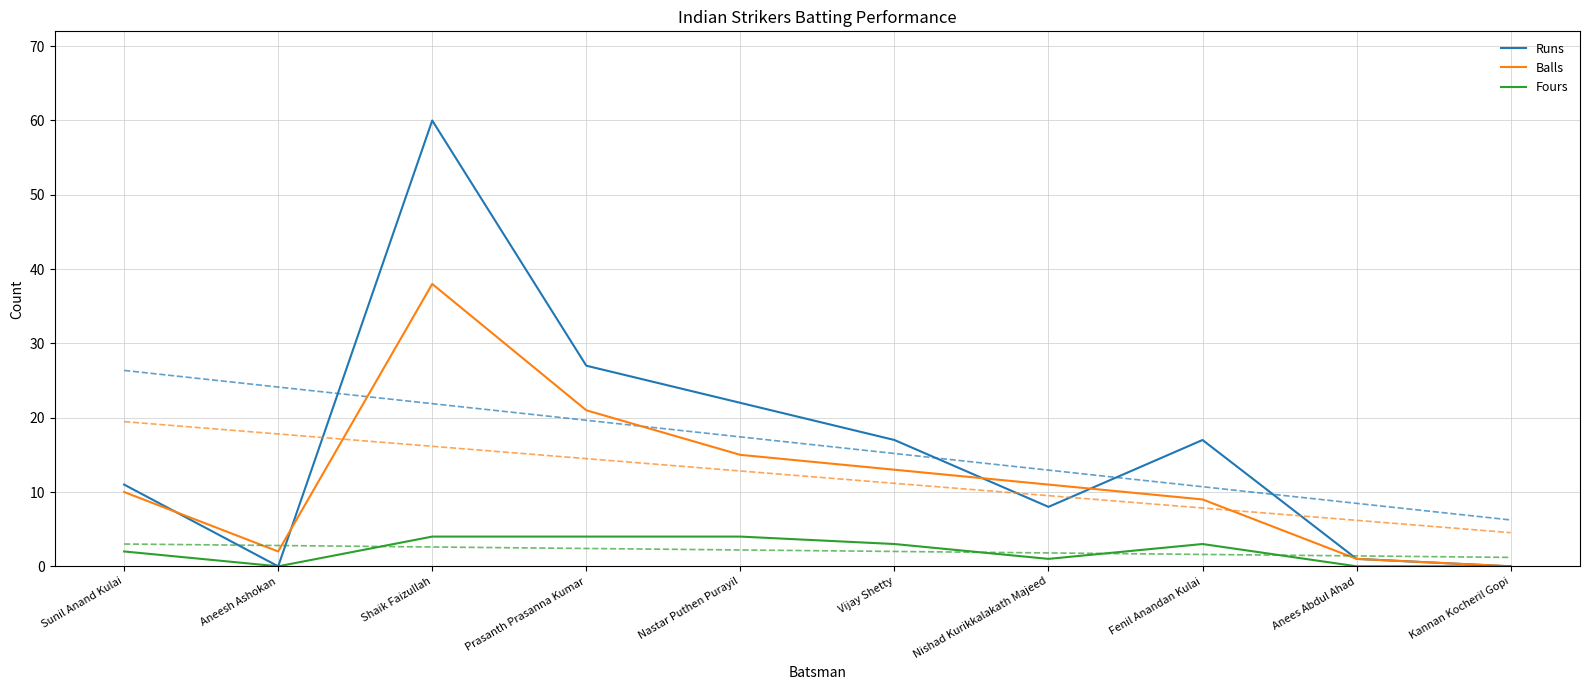

How many intersections are there between Runs and Balls?

4